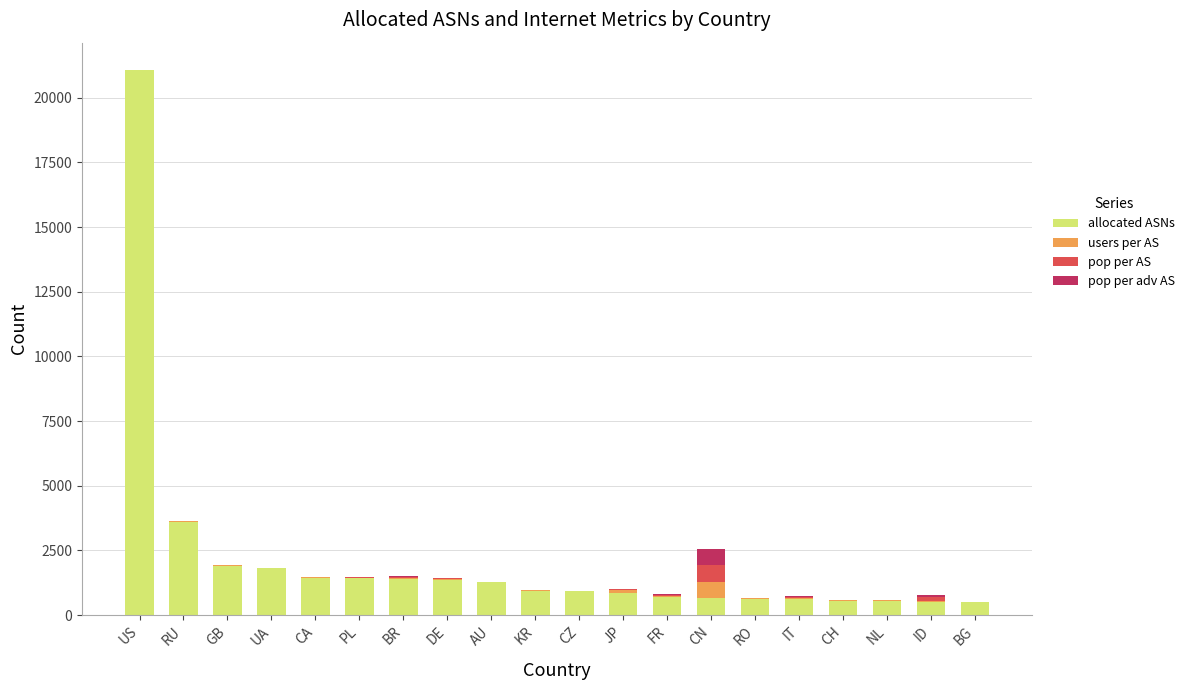

What is the highest value of the allocated ASNs series?

21058.0